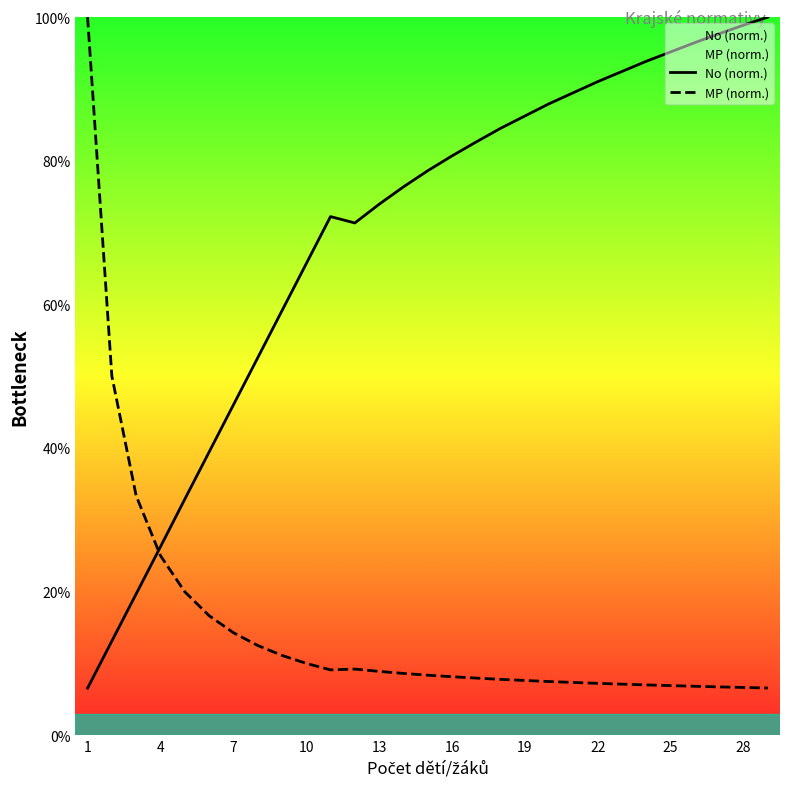

List the series in order of their overall mean, highest first.

No (norm.), MP (norm.)